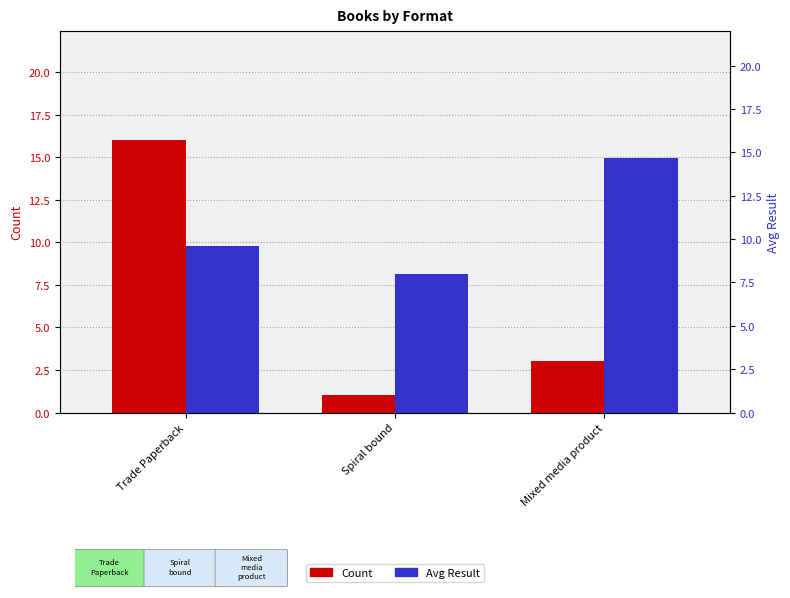

What is the lowest value of the Count series?

1.0